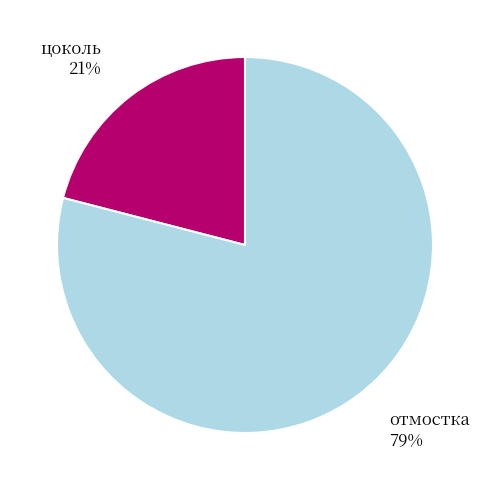

To the nearest percent, what is the difference between the largest and smallest slice percentages?

58%